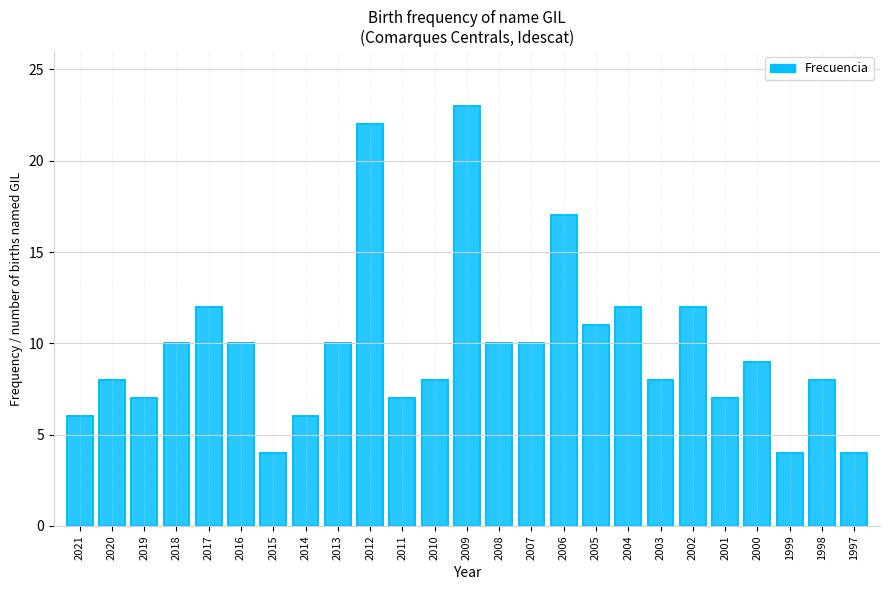

List the labels in order of value, smallest first.

2015, 1999, 1997, 2021, 2014, 2019, 2011, 2001, 2020, 2010, 2003, 1998, 2000, 2018, 2016, 2013, 2008, 2007, 2005, 2017, 2004, 2002, 2006, 2012, 2009